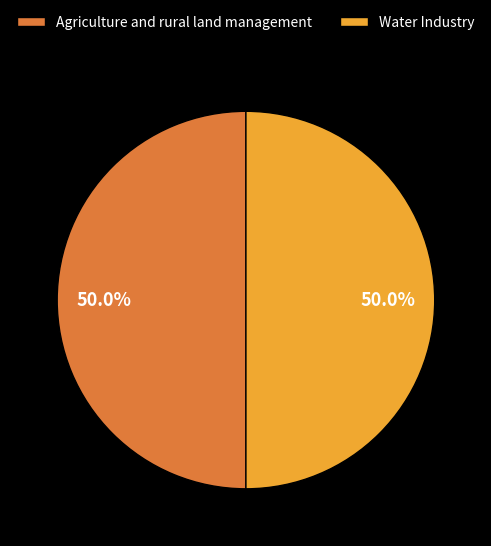

What is the ratio of the value at Agriculture and rural land management to the value at Water Industry?

1.0